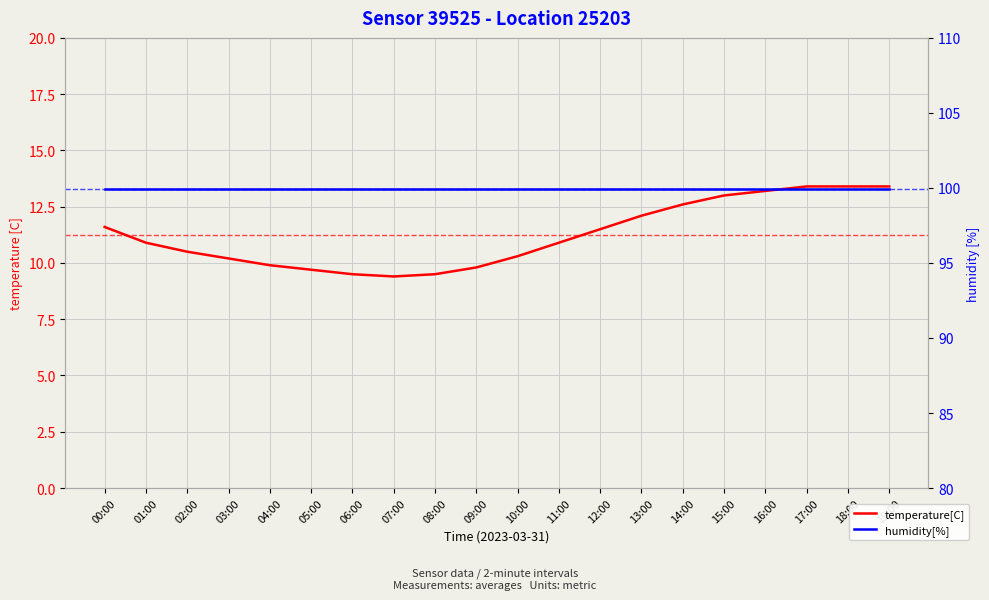

How many lines are shown in the chart?

2